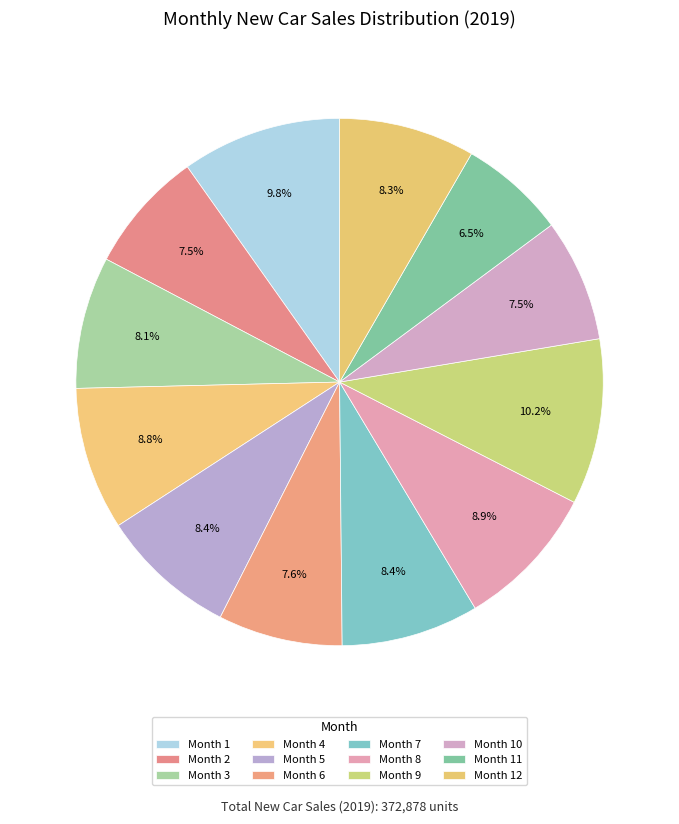

Is there a majority slice in this chart?

No